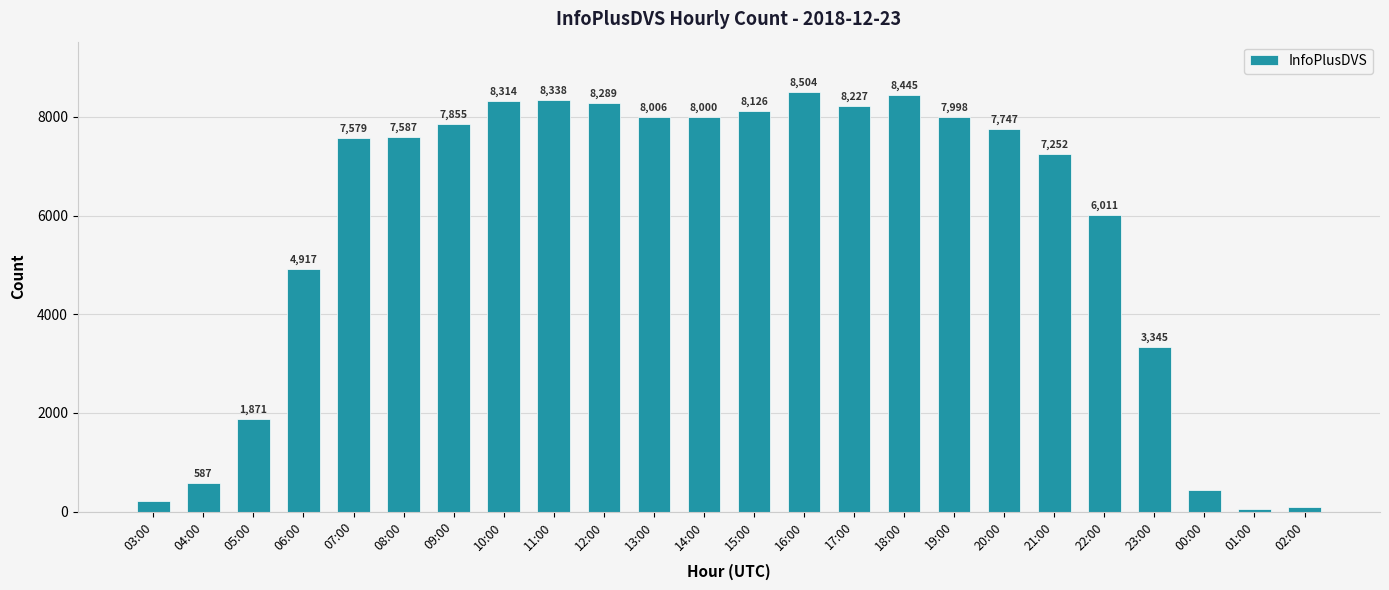

What is the label of the 18th bar from the right?

09:00